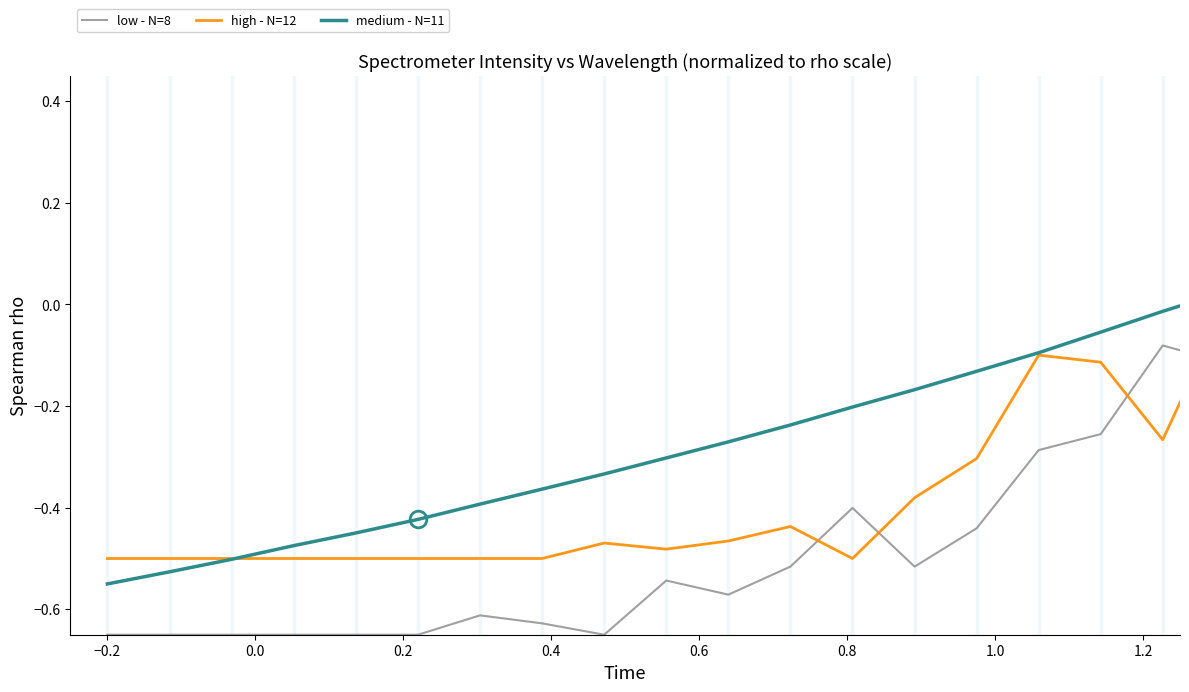

What are all the series names shown in the legend?

low - N=8, high - N=12, medium - N=11